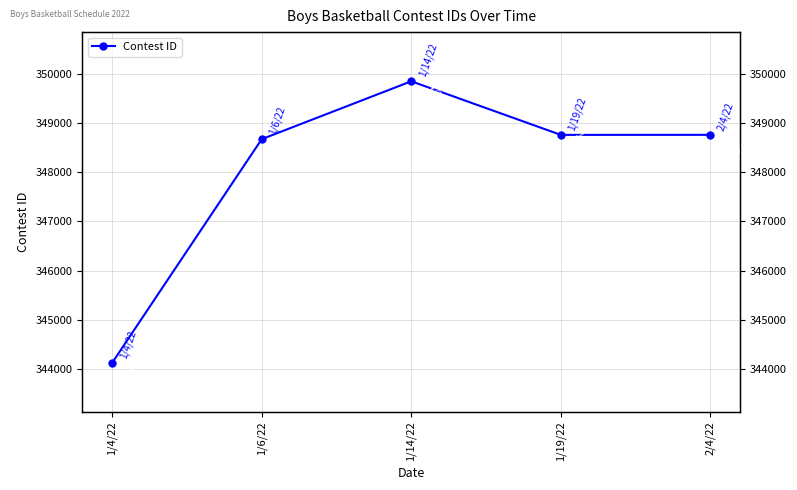

What is the label of the 2nd point from the left?

1/6/22